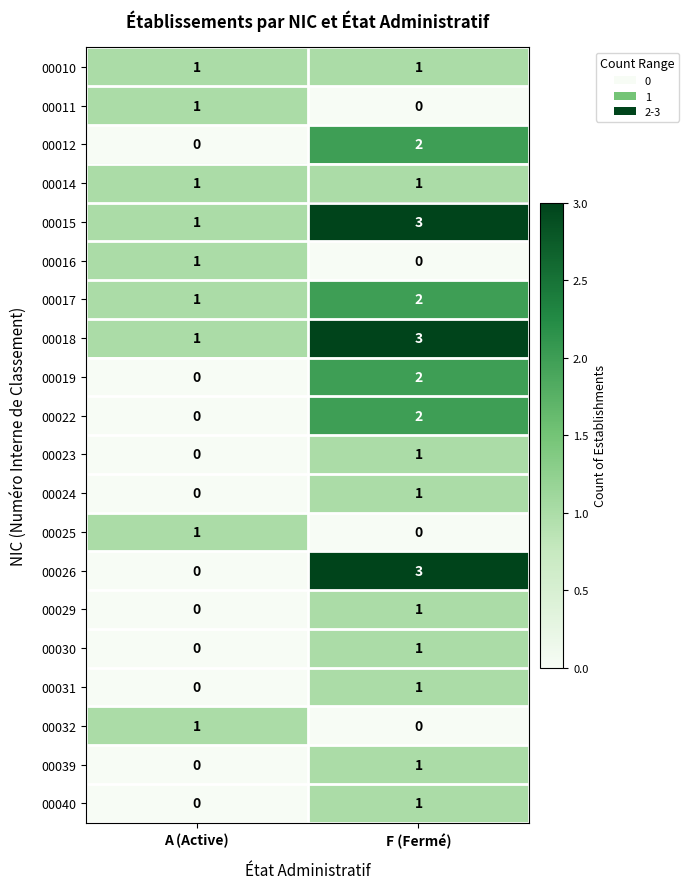

Rank the categories by 00030 value from highest to lowest.

F (Fermé), A (Active)